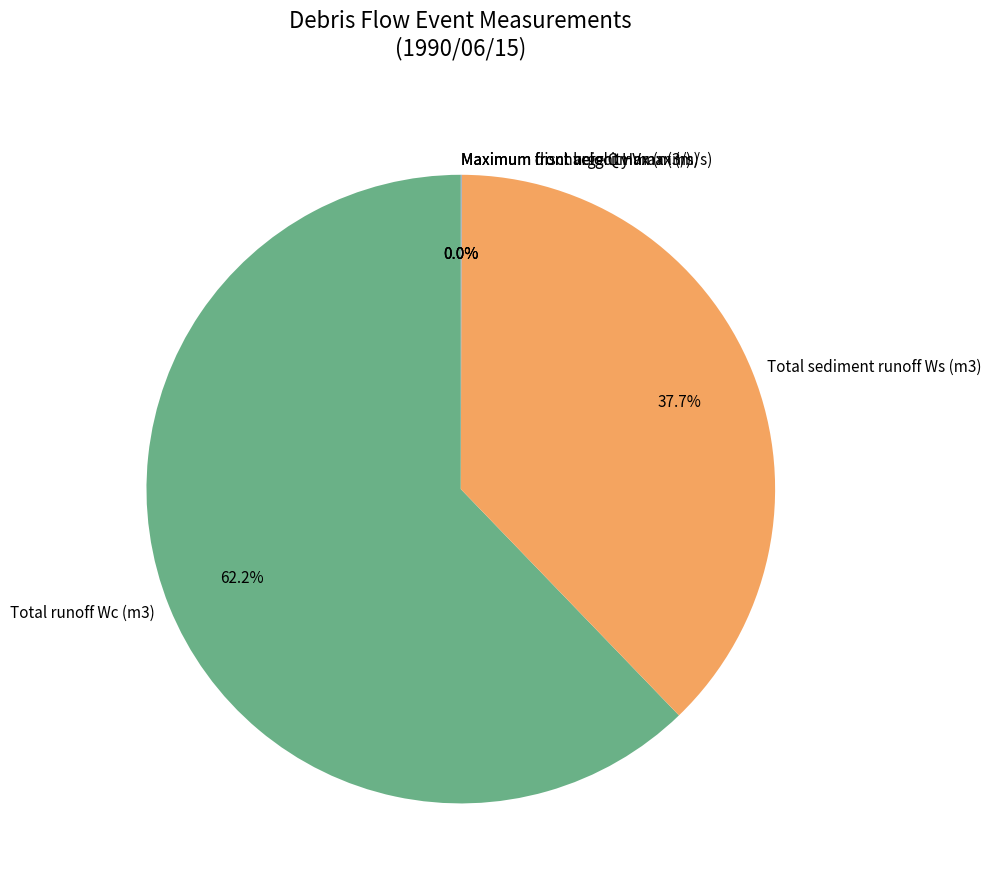

Is there a majority slice in this chart?

Yes